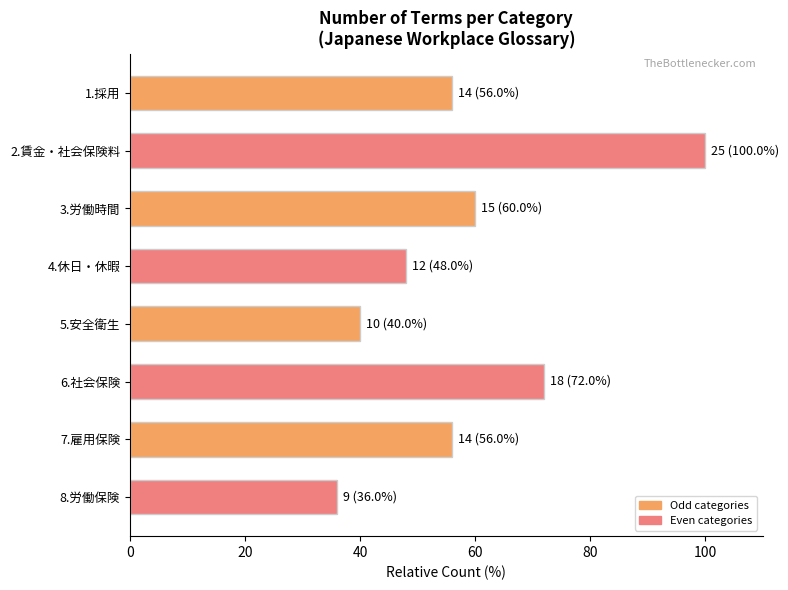

True or false: the data shows 36.0 at 8.労働保険.

True